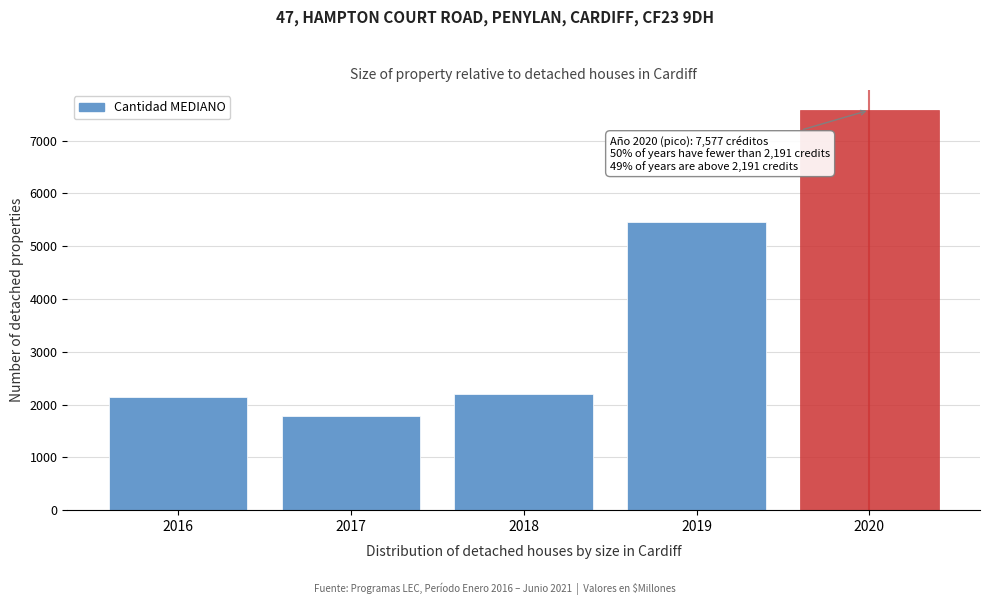

Reading left to right, list all the values displayed in this chart.

2144	1791	2191	5454	7577